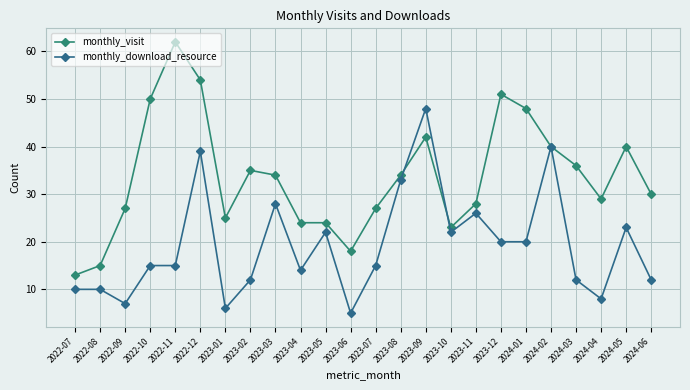

Reading left to right, list all the values displayed in this chart.

monthly_visit: 2022-07=13	2022-08=15	2022-09=27	2022-10=50	2022-11=62	2022-12=54	2023-01=25	2023-02=35	2023-03=34	2023-04=24	2023-05=24	2023-06=18	2023-07=27	2023-08=34	2023-09=42	2023-10=23	2023-11=28	2023-12=51	2024-01=48	2024-02=40	2024-03=36	2024-04=29	2024-05=40	2024-06=30
monthly_download_resource: 2022-07=10	2022-08=10	2022-09=7	2022-10=15	2022-11=15	2022-12=39	2023-01=6	2023-02=12	2023-03=28	2023-04=14	2023-05=22	2023-06=5	2023-07=15	2023-08=33	2023-09=48	2023-10=22	2023-11=26	2023-12=20	2024-01=20	2024-02=40	2024-03=12	2024-04=8	2024-05=23	2024-06=12